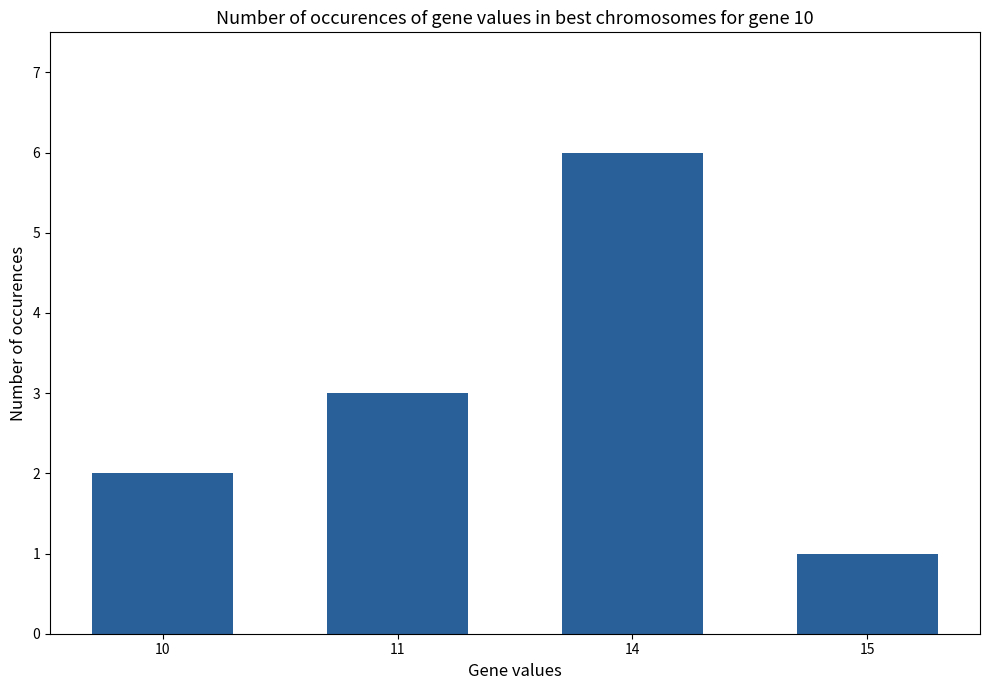

What is the sum of all values?

12